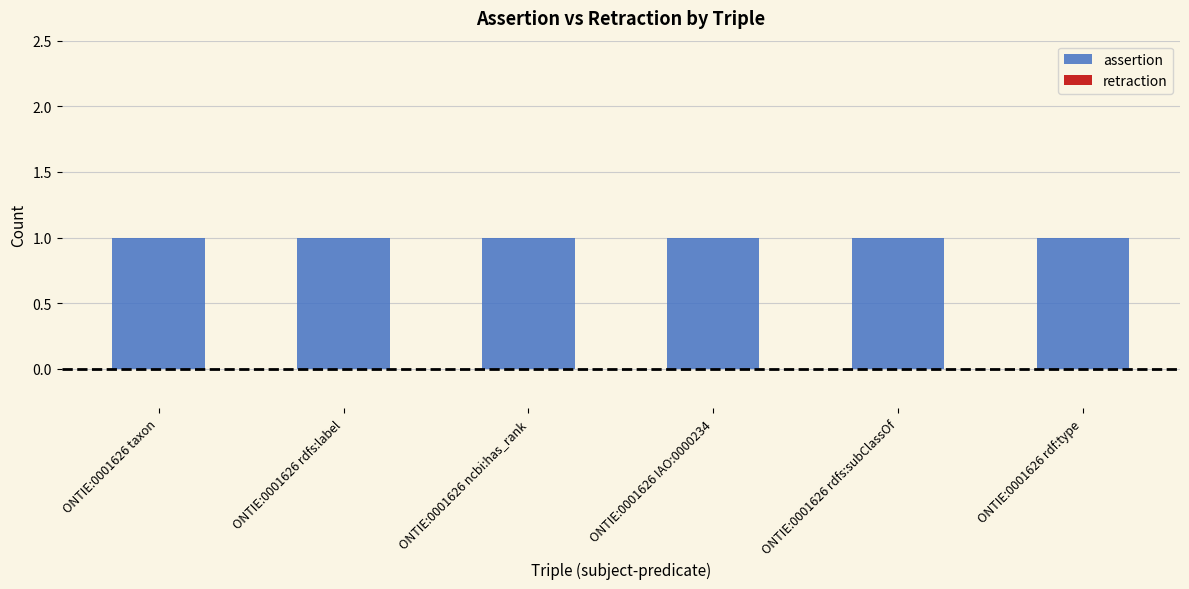

How many groups of bars are there?

6